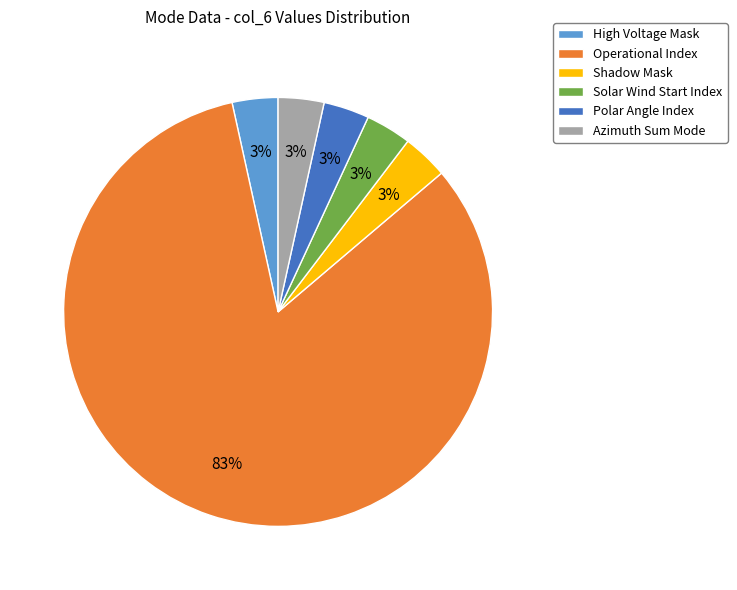

Is it true that High Voltage Mask is 3% of the pie?

True